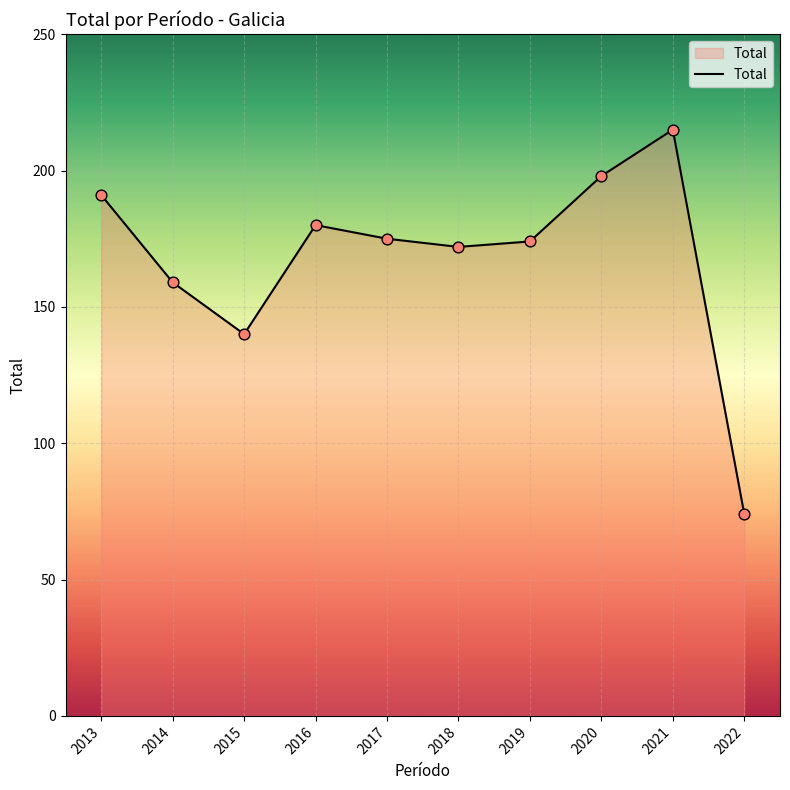

What is the change in value from 2016 to 2019?

-6